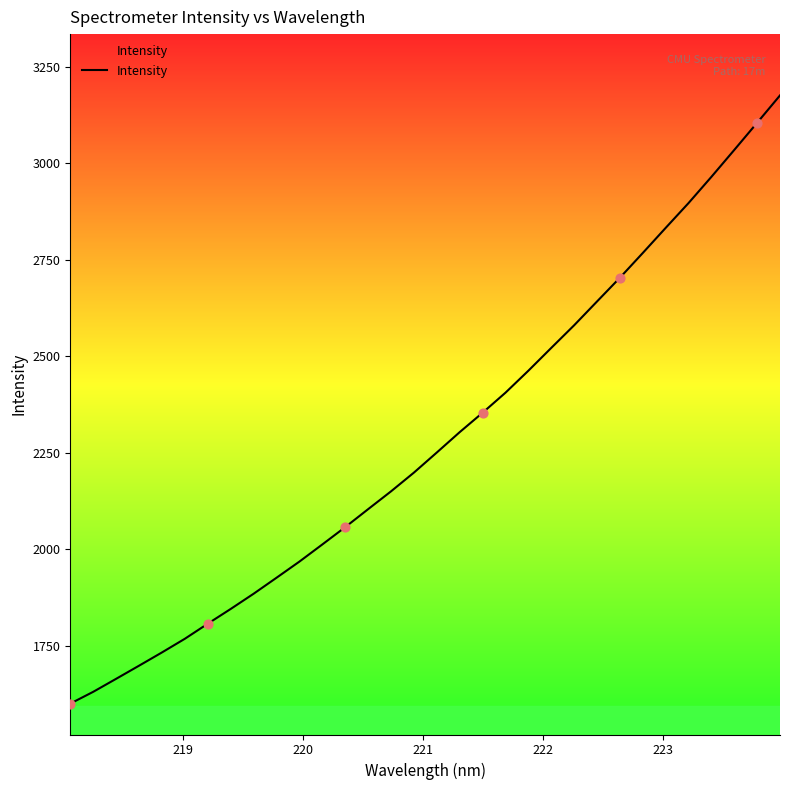

What is the greatest value displayed?

3176.2